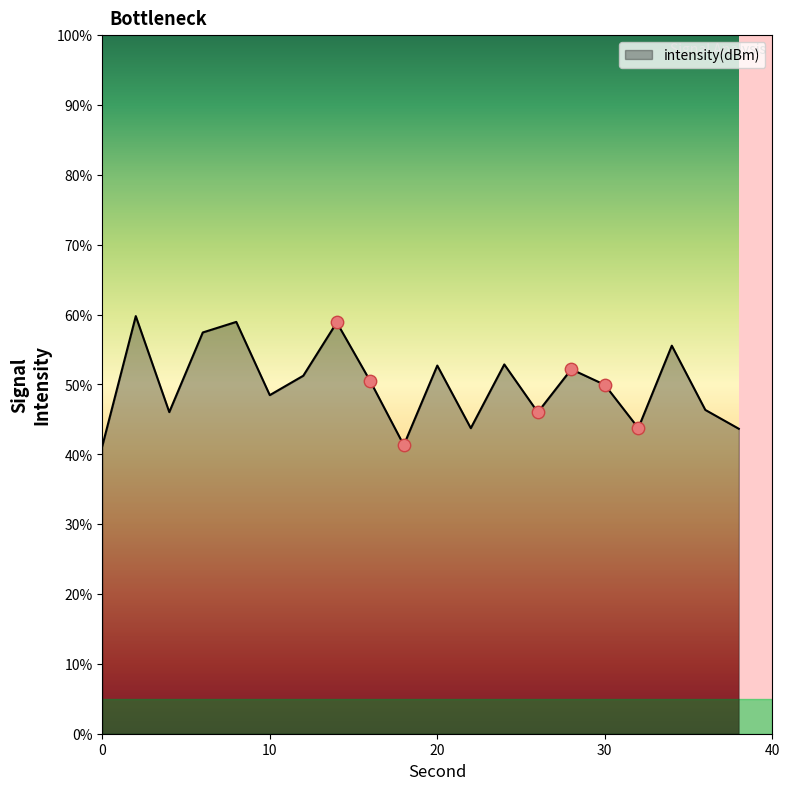

What is the difference between the maximum and minimum values?

18.6